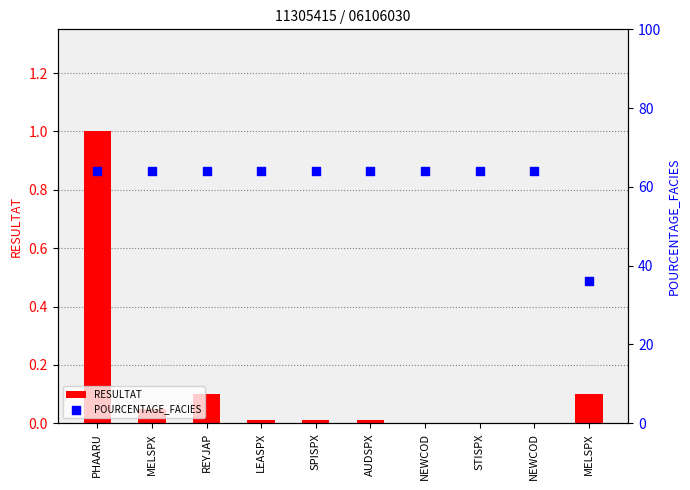

At which category is the sum across all series the highest?

PHAARU